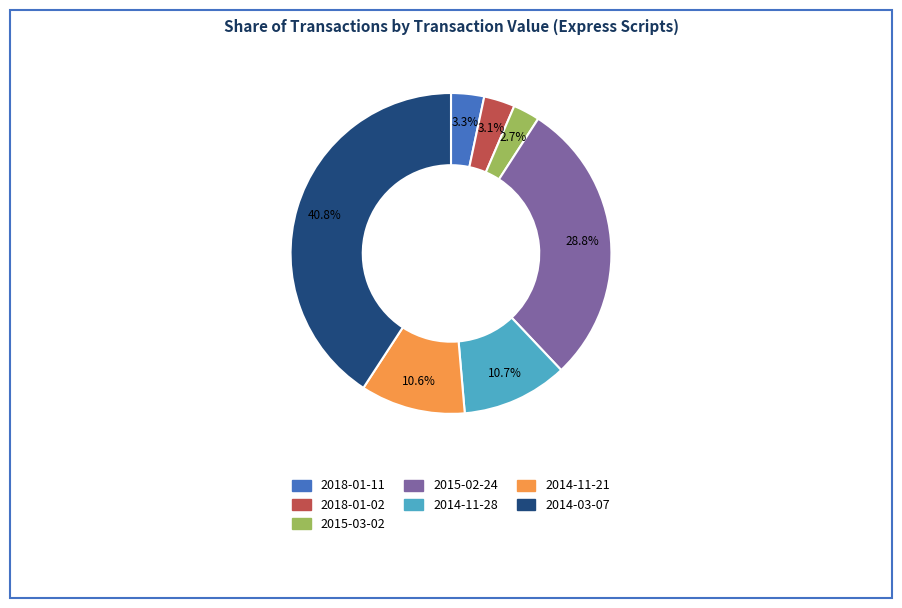

Is 2018-01-02 the majority of the pie?

No